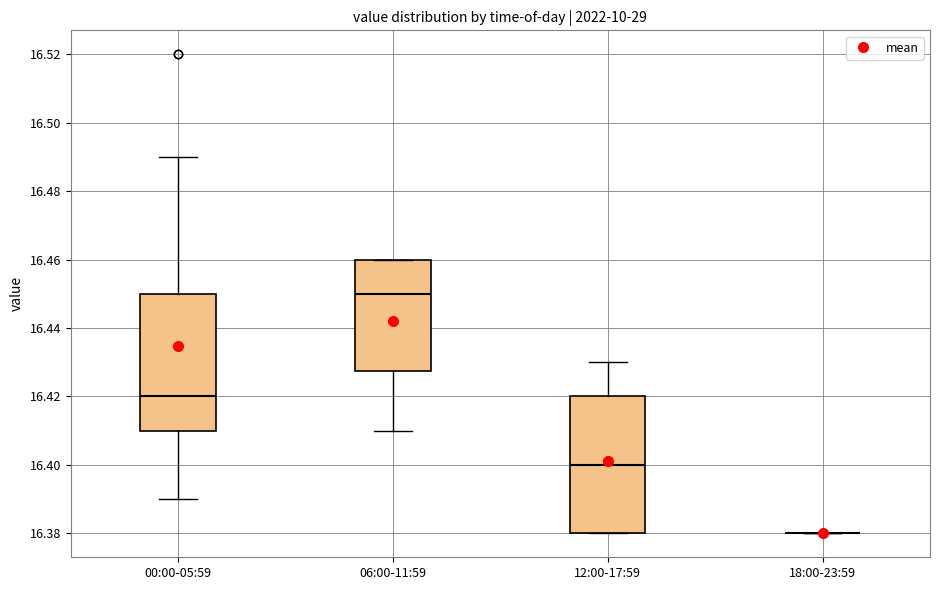

Where is the lower edge of the box for 00:00-05:59 on the y-axis? The values are not printed on the chart, so give them approximately, as read against the axis.

16.410